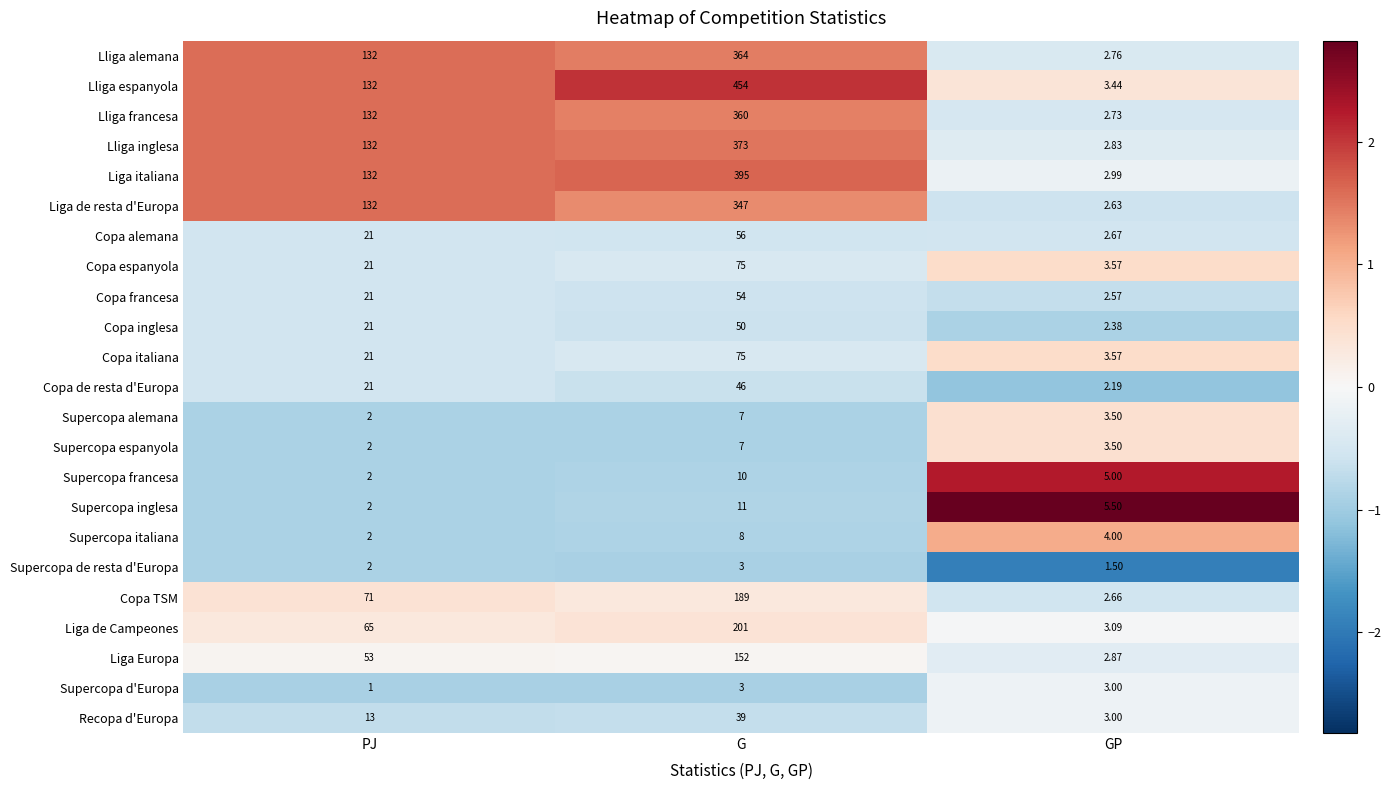

List the labels in order of Copa inglesa value, smallest first.

GP, PJ, G